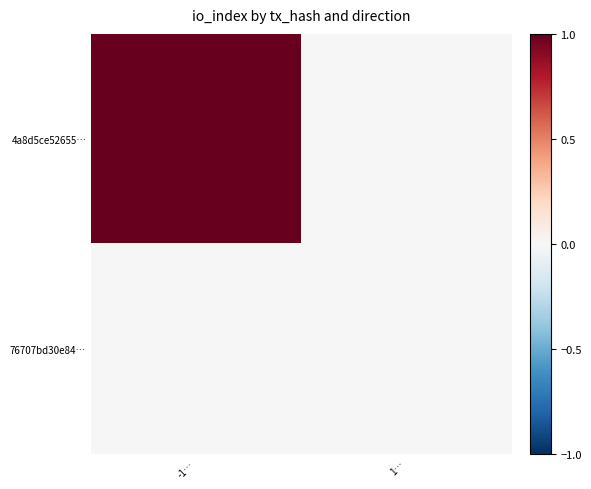

At which category is the sum across all series the highest?

-1…